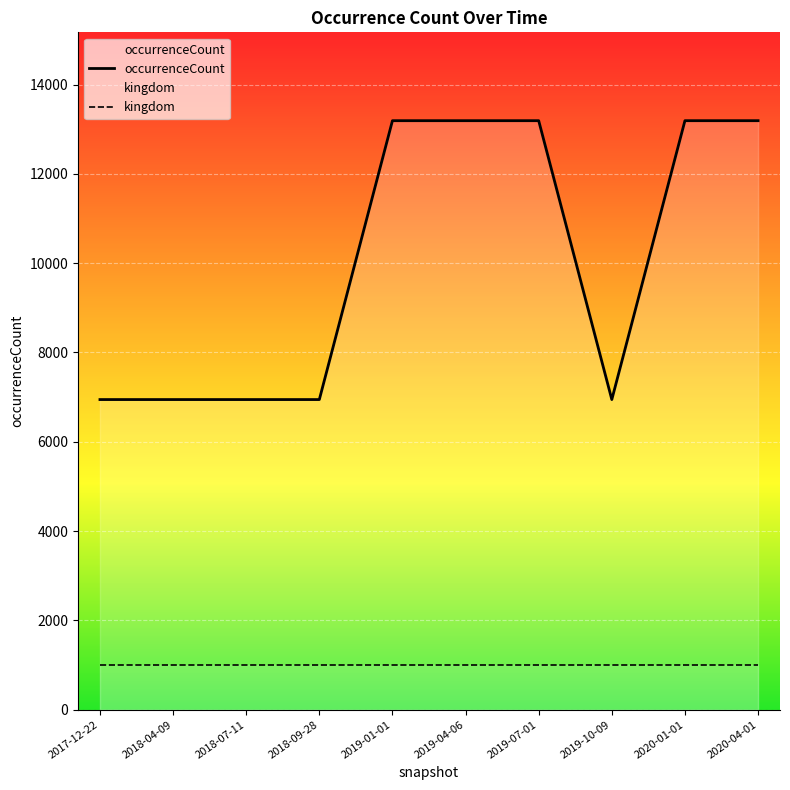

What are all the series names shown in the legend?

occurrenceCount, kingdom